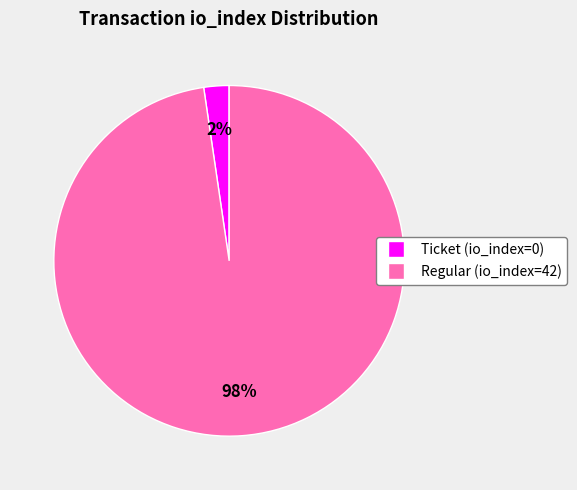

Is there any slice that represents more than half of the pie?

Yes